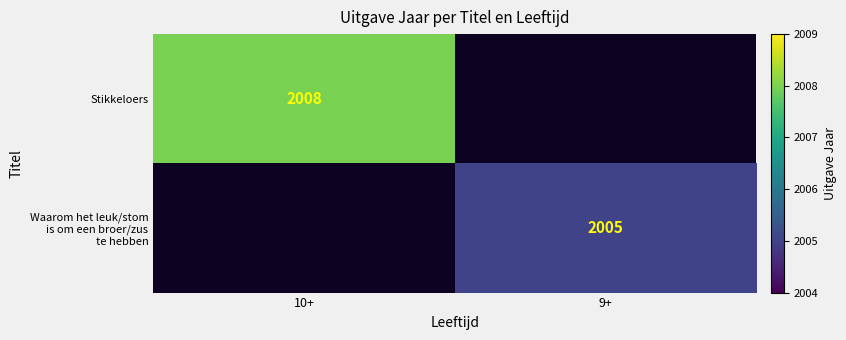

What is the maximum value shown in the chart?

2008.0